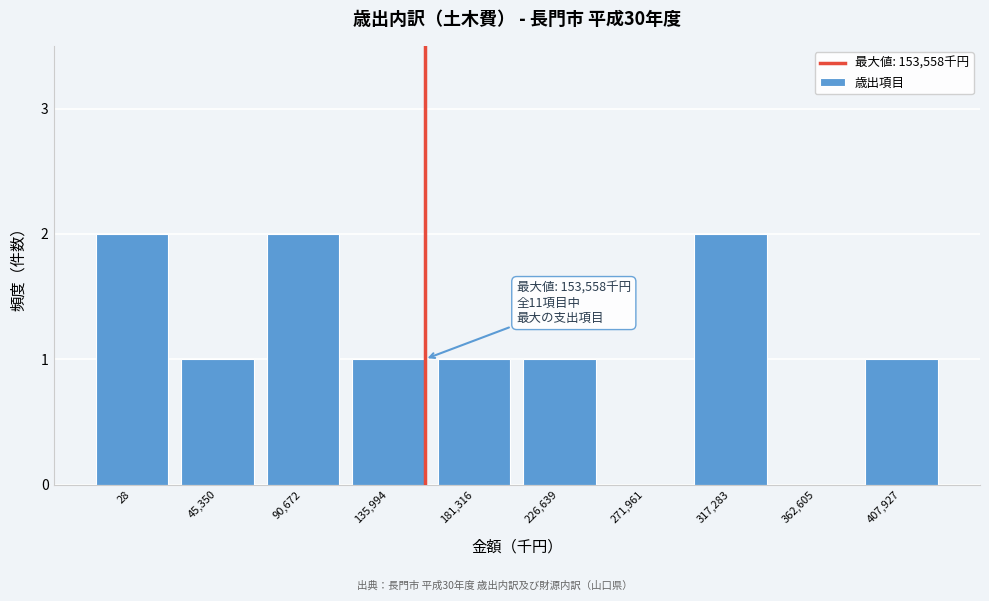

Reading left to right, transcribe all the data shown in this chart.

28=2	45,350=1	90,672=2	135,994=1	181,316=1	226,639=1	271,961=0	317,283=2	362,605=0	407,927=1